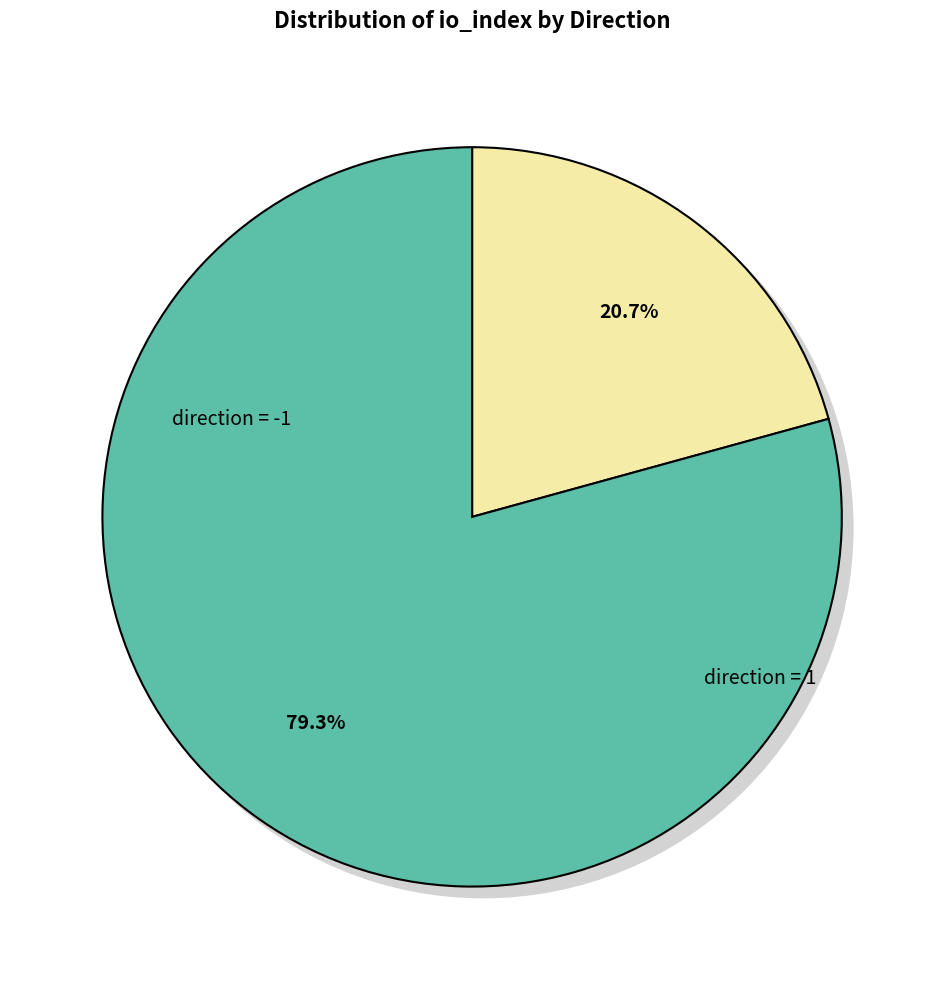

Is there a majority slice in this chart?

No